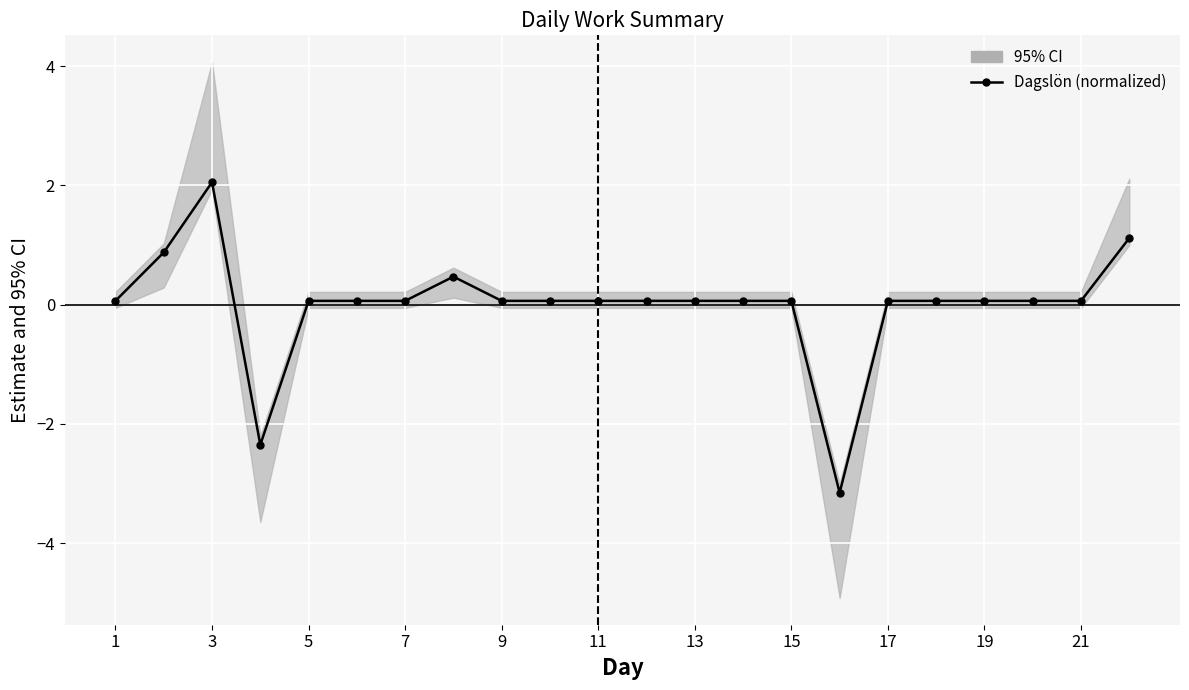

At which label does the data first exceed 0?

1